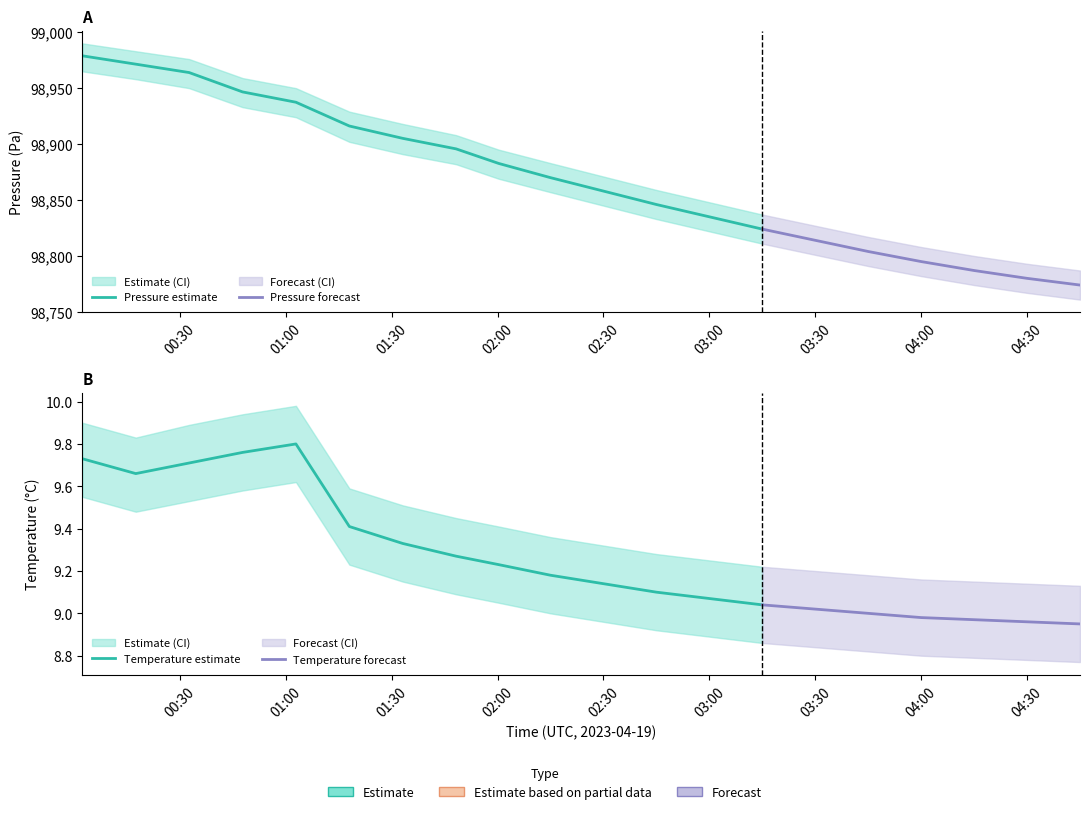

How many lines are shown in the chart?

6